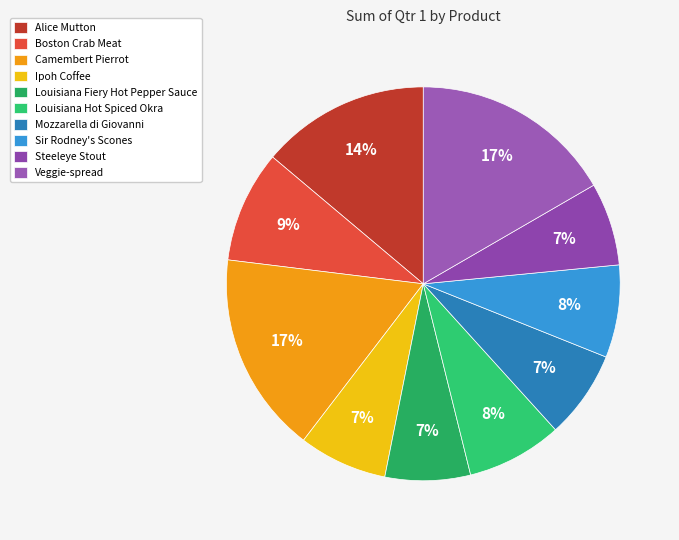

What is the change in value from Louisiana Hot Spiced Okra to Steeleye Stout?

-199.2